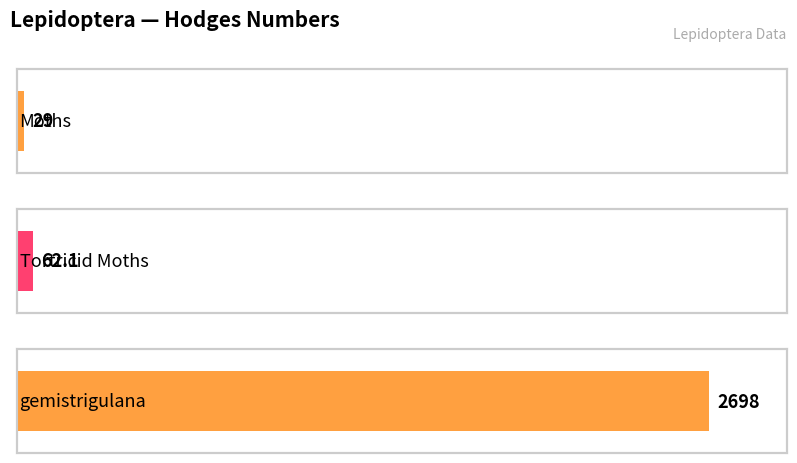

What is the label of the 2nd bar from the right?

Tortricid Moths